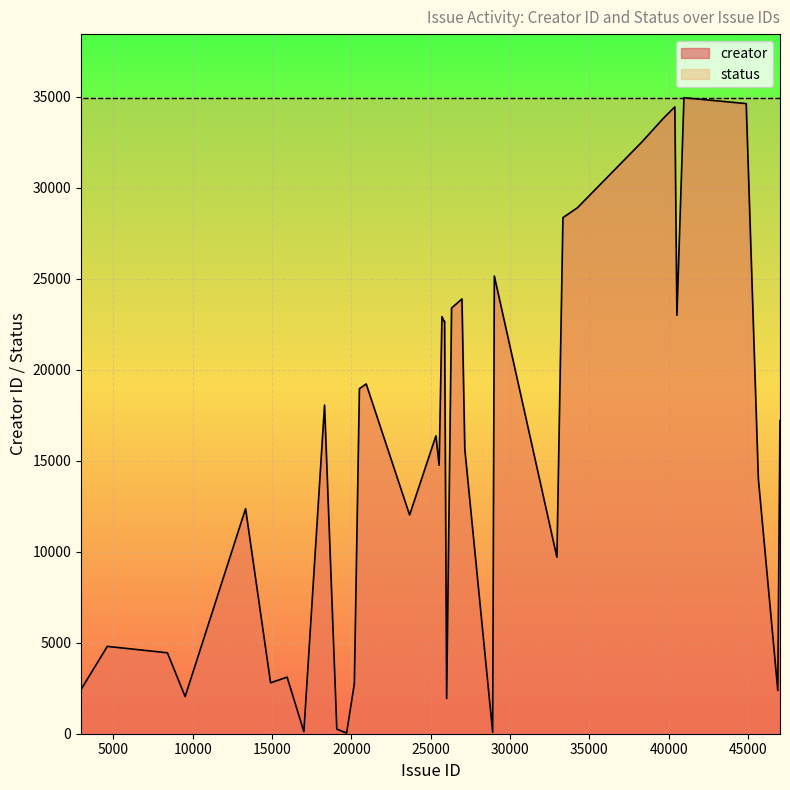

At which category does the chart reach its minimum across all series?

19699